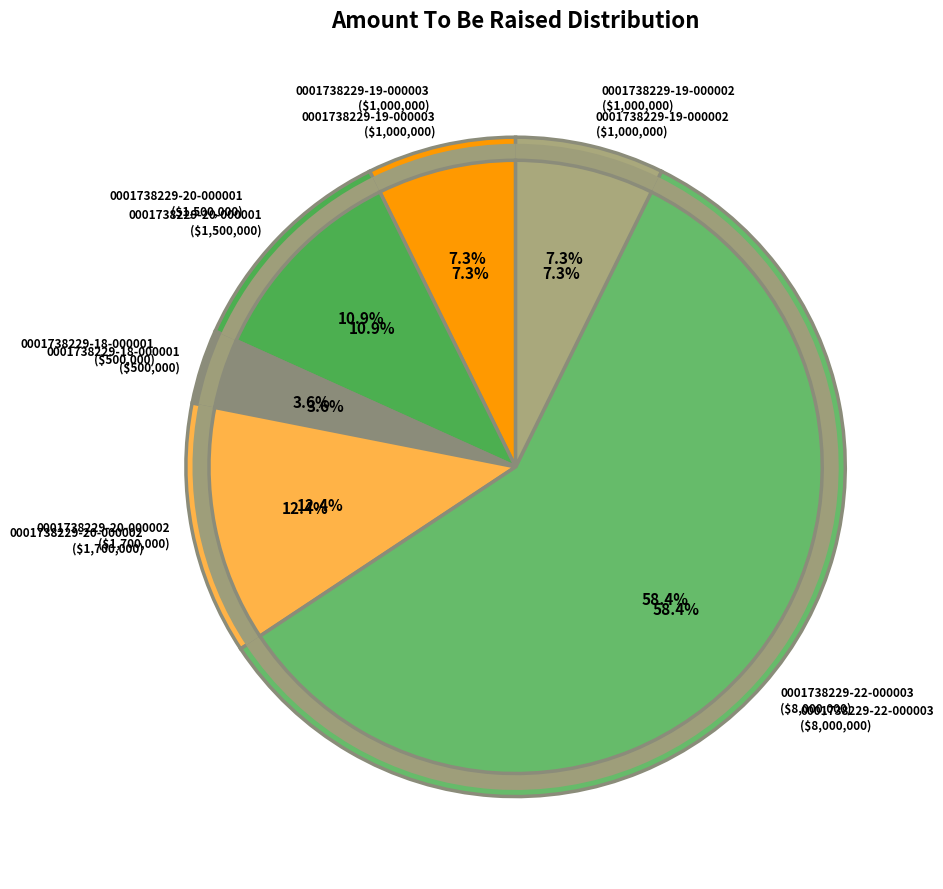

How many segments does this pie chart have?

6